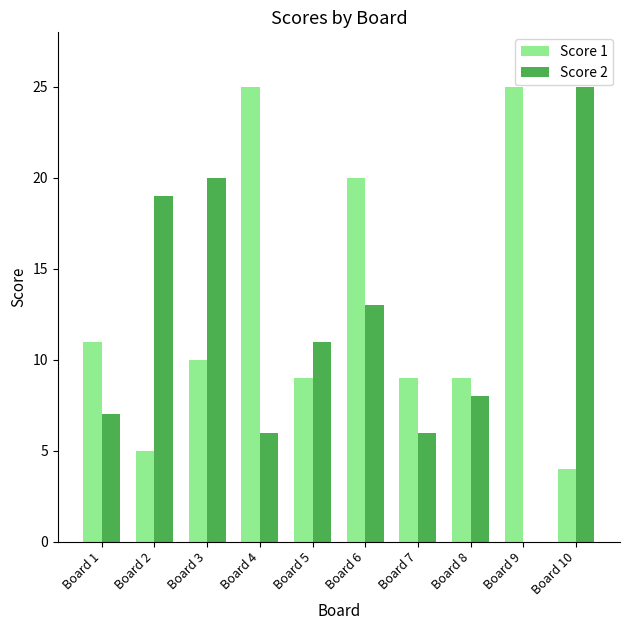

True or false: Score 1 has a value of 9 at Board 8.

True